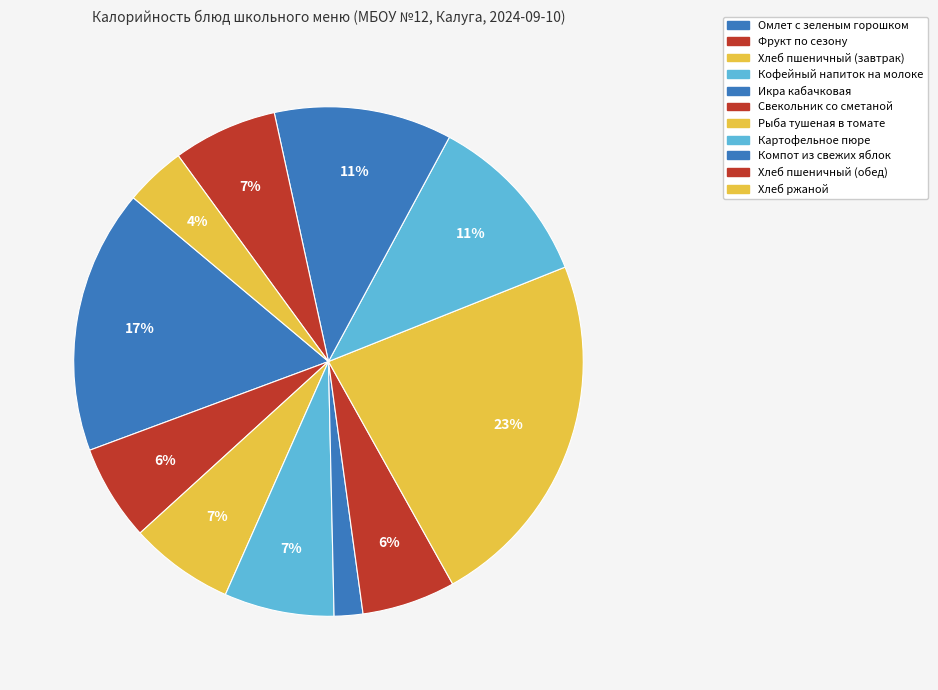

What is the ratio of the value at Фрукт по сезону to the value at Компот из свежих яблок?

0.5